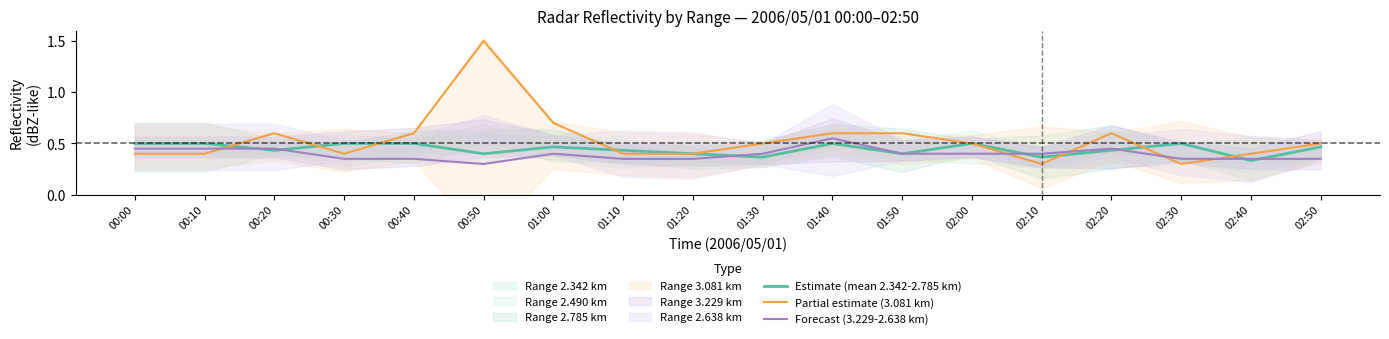

What is the smallest value displayed?

0.3